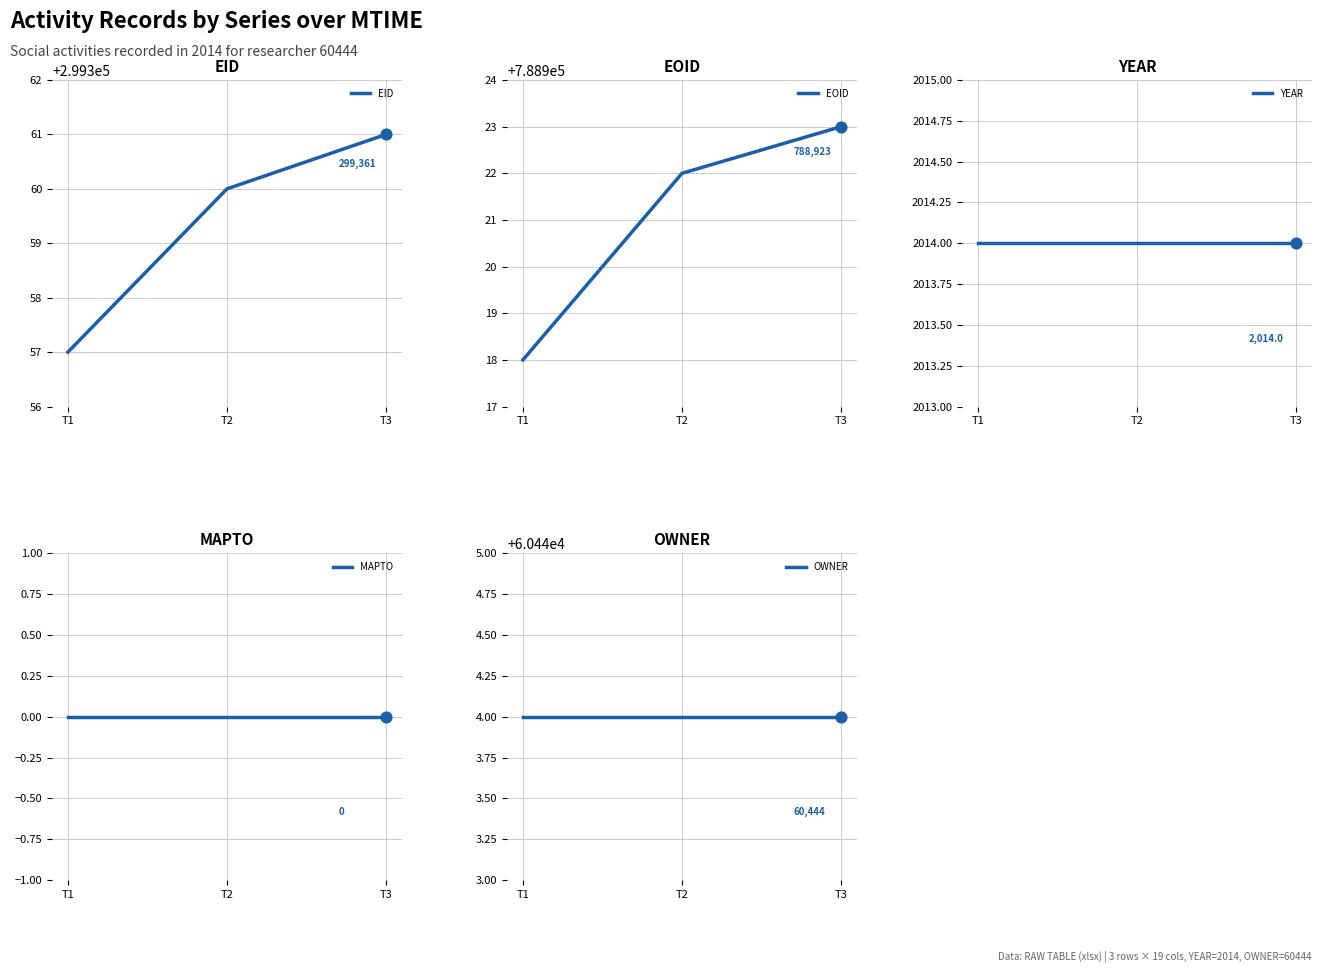

Which series has the widest spread of Y values?

EOID